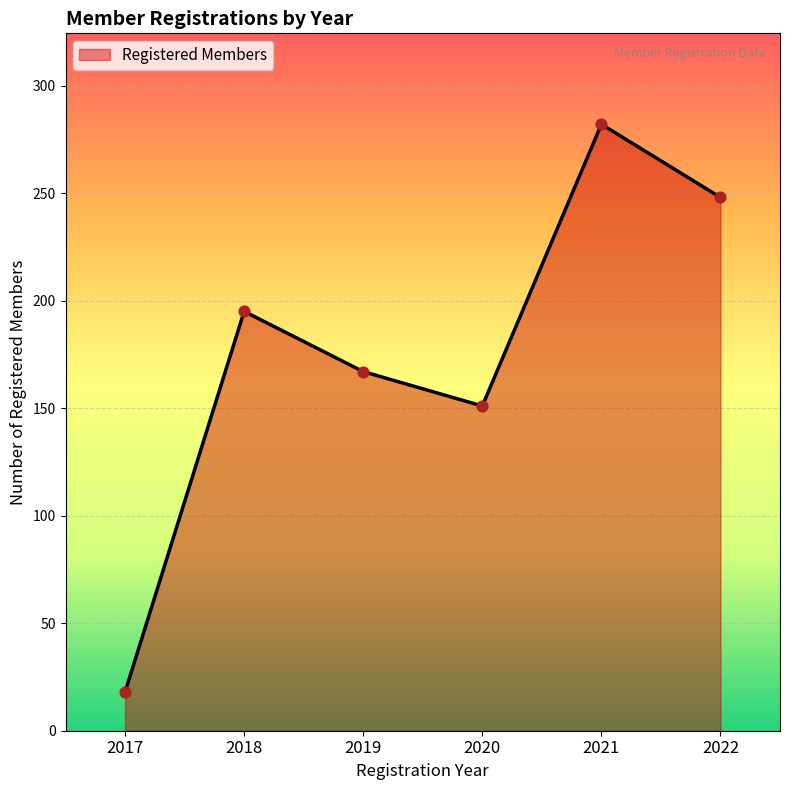

What is the ratio of the value at 2022 to the value at 2017?

13.8